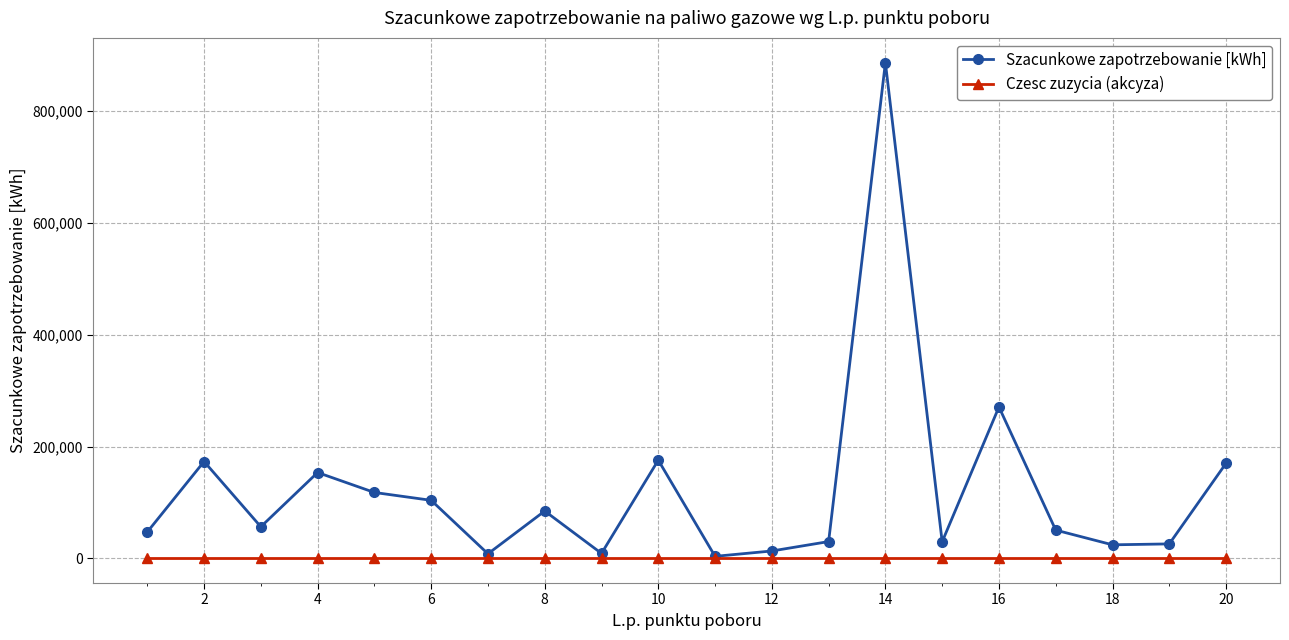

What is the difference between the maximum and second lowest values in the Szacunkowe zapotrzebowanie [kWh] series?

879020